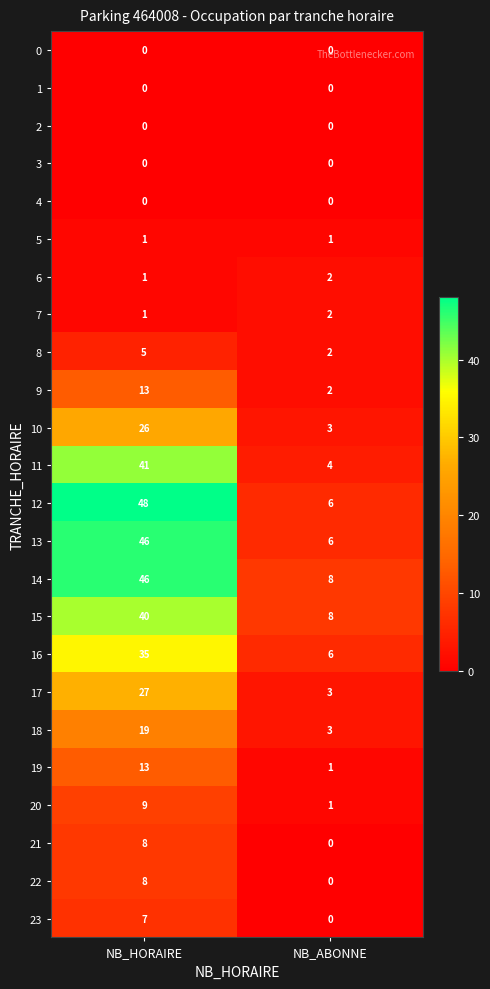

What is the sum of all 9 values?

15